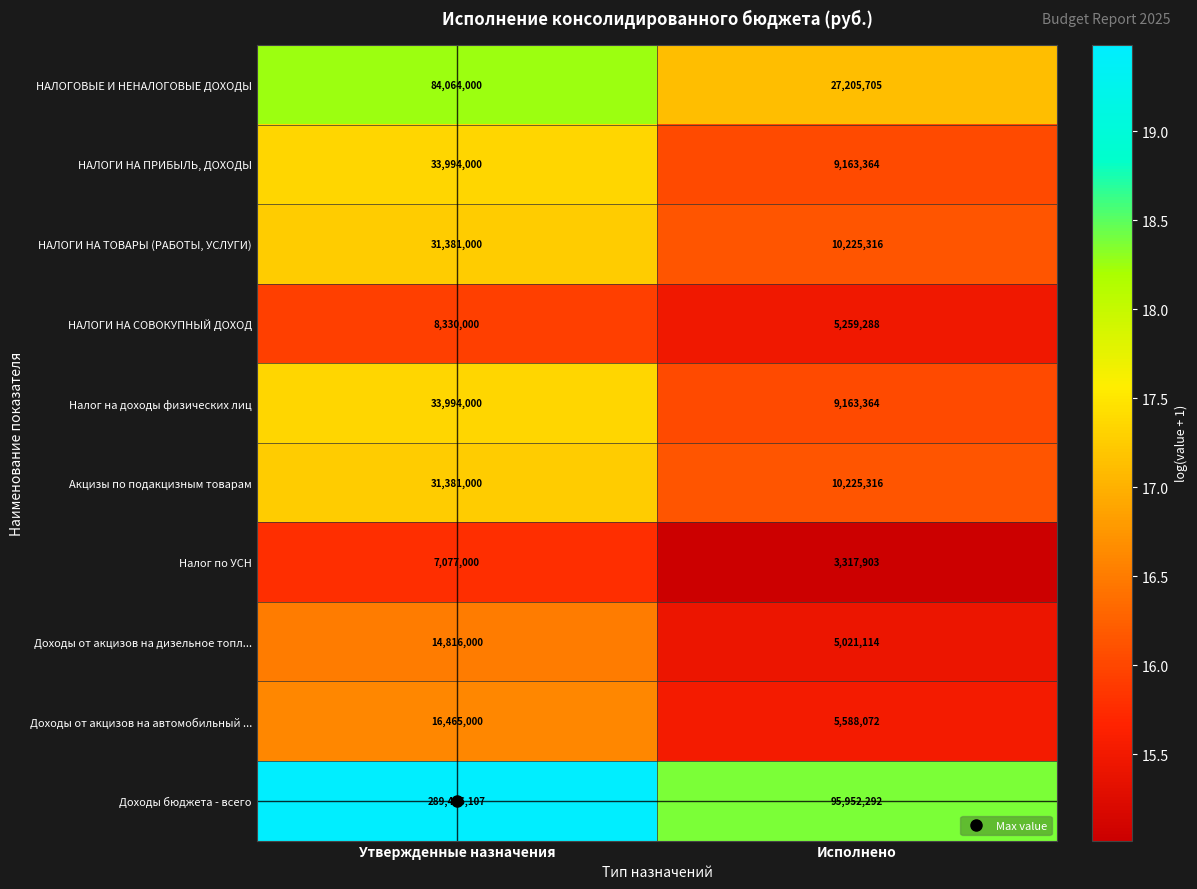

Between Утвержденные назначения and Исполнено, which series saw the biggest shift?

Доходы бюджета - всего